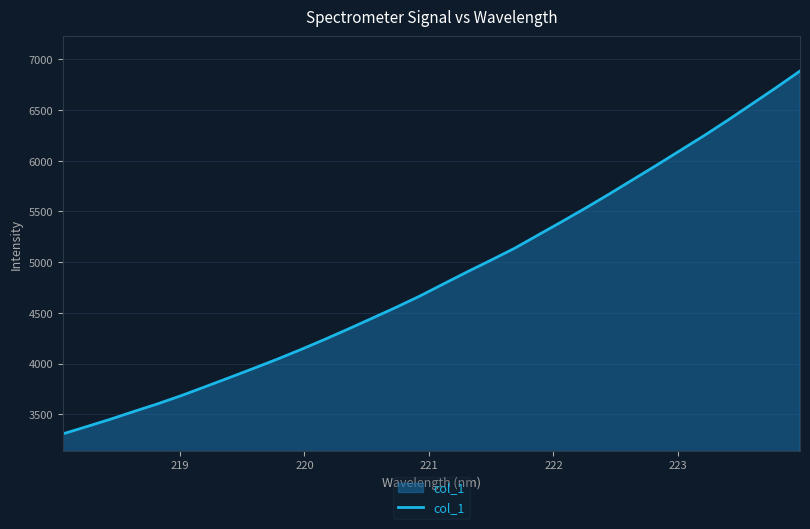

What is the maximum value shown in the chart?

6885.0